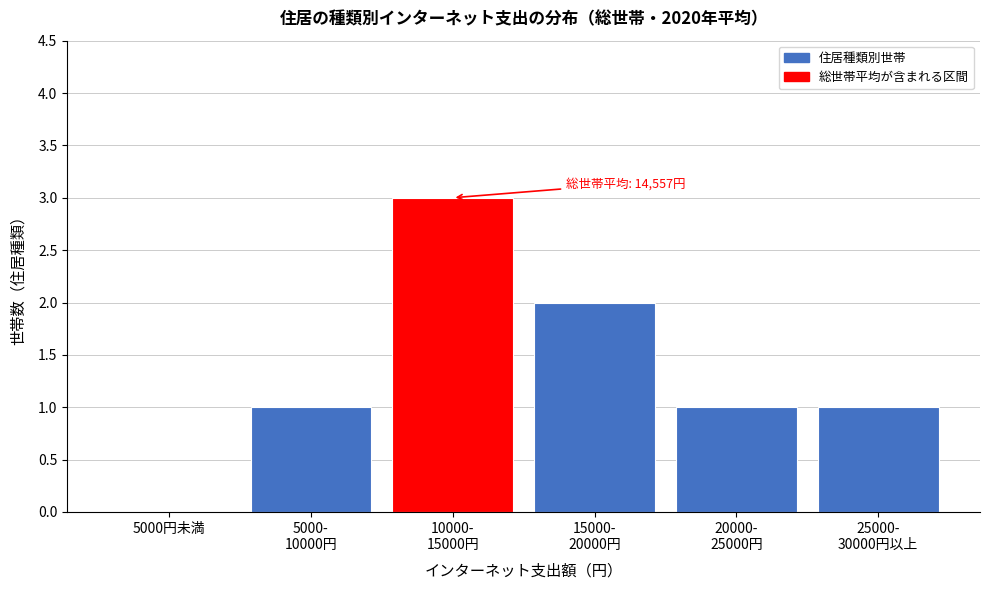

What is the greatest value displayed?

3